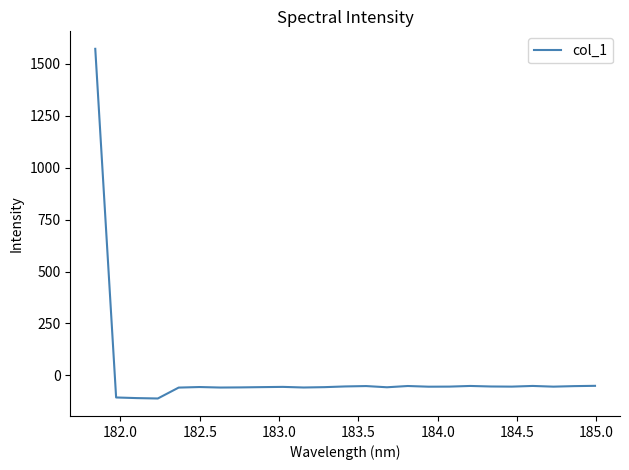

True or false: the data has more than 2 interior local peaks.

True